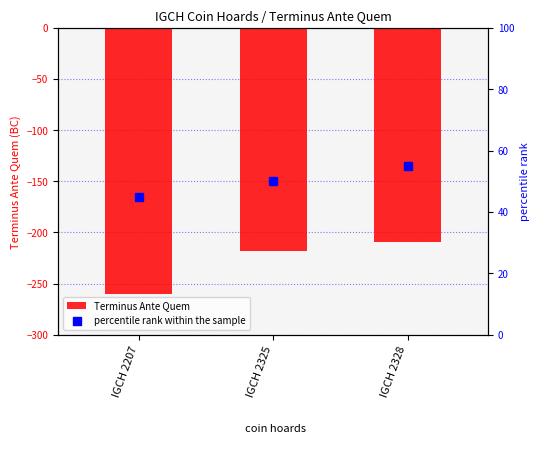

Is it true that percentile rank within the sample equals 50 at IGCH 2325?

True